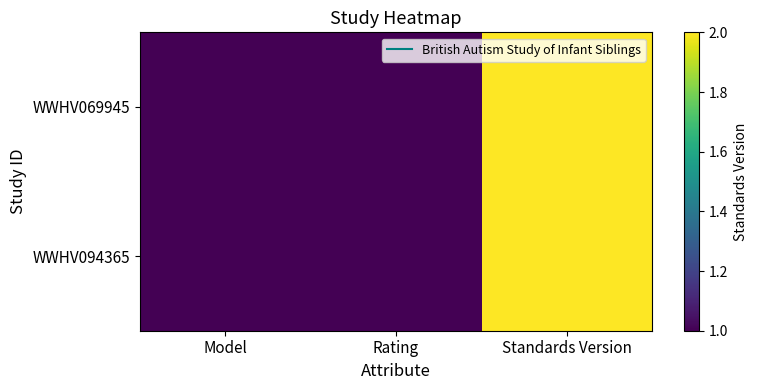

What is the total value across all series at Model?

2